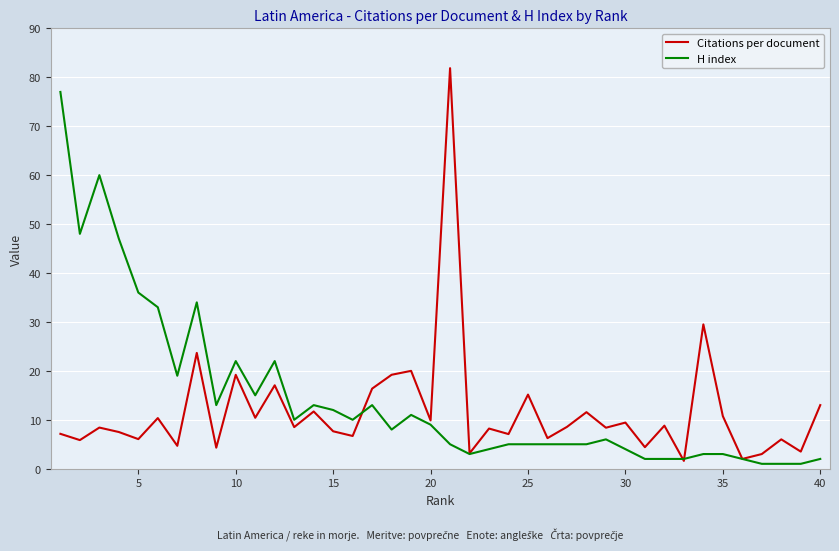

Rank the series by their maximum value, from lowest to highest.

H index, Citations per document